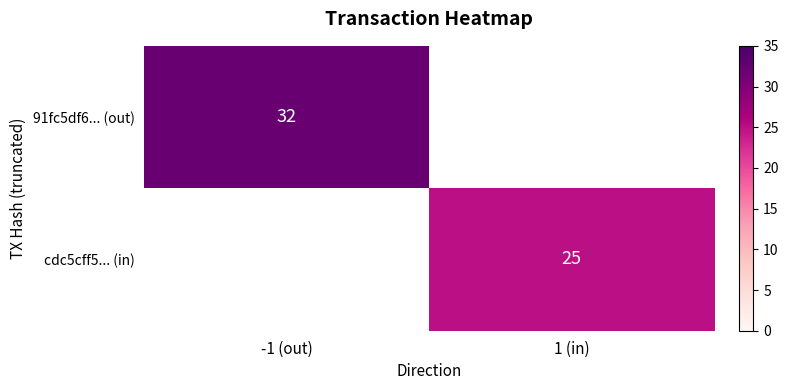

The cdc5cff5... (in) series shows 25 at 1 (in). True or false?

True